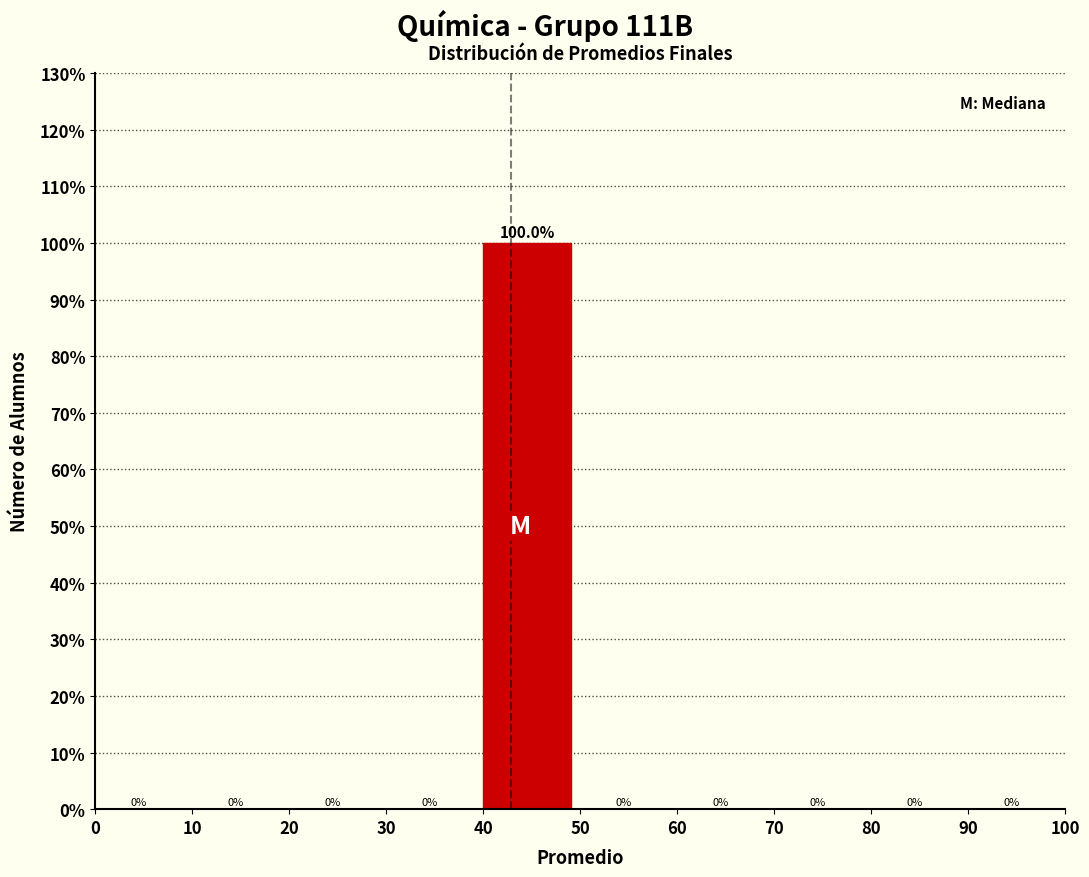

Reading left to right, transcribe this chart: for each bar, give the range it covers on the x-axis and its height.

0 to 10: 0.0
10 to 20: 0.0
20 to 30: 0.0
30 to 40: 0.0
40 to 50: 100.0
50 to 60: 0.0
60 to 70: 0.0
70 to 80: 0.0
80 to 90: 0.0
90 to 100: 0.0